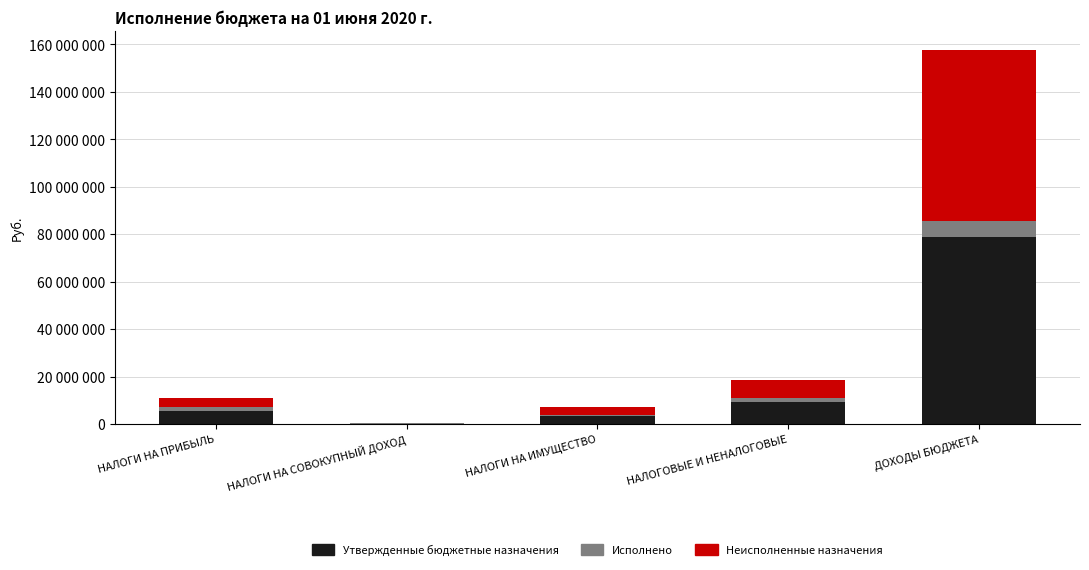

Are the bars grouped side by side (vs. stacked)?

No